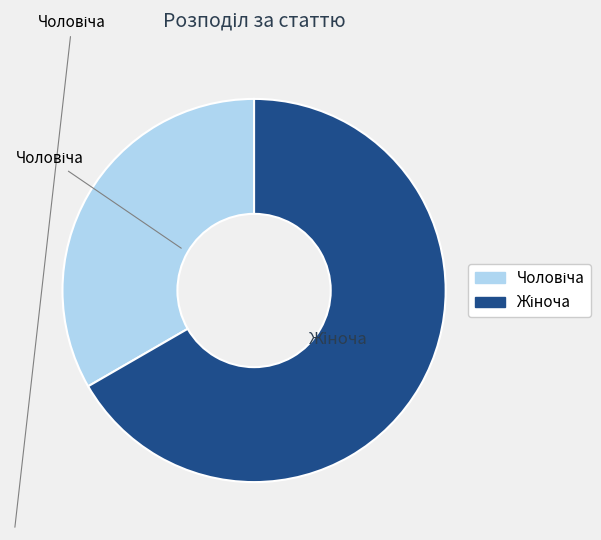

Is there a majority slice in this chart?

Yes